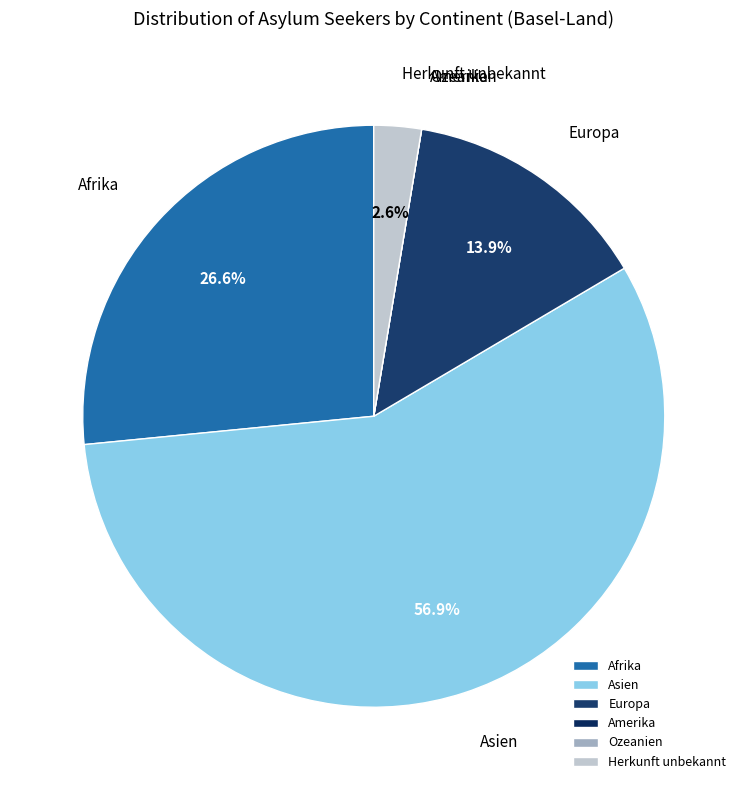

Is the sum of Asien and Europa greater than half?

Yes